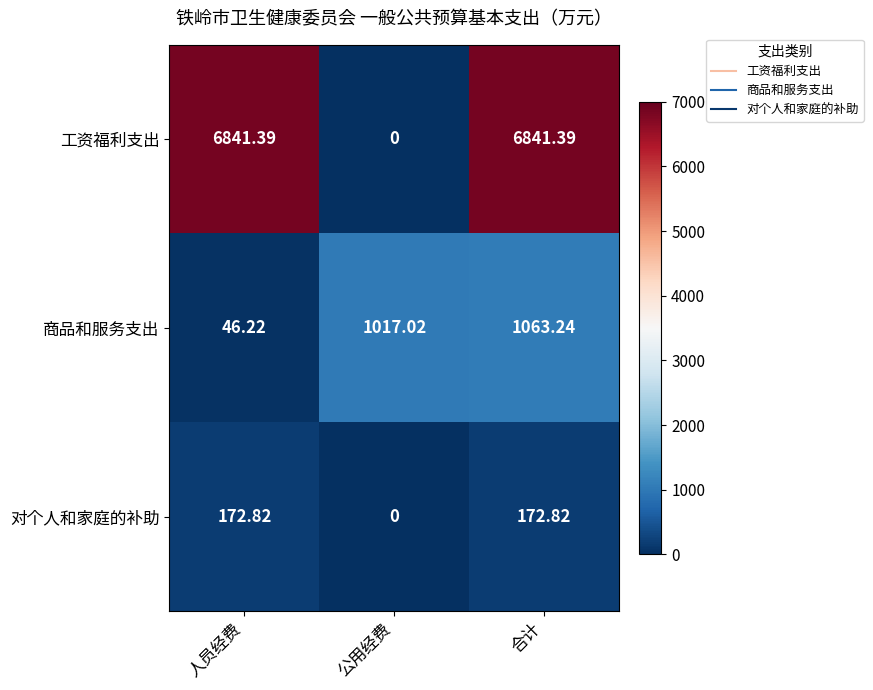

Which series has the largest total across all categories?

工资福利支出